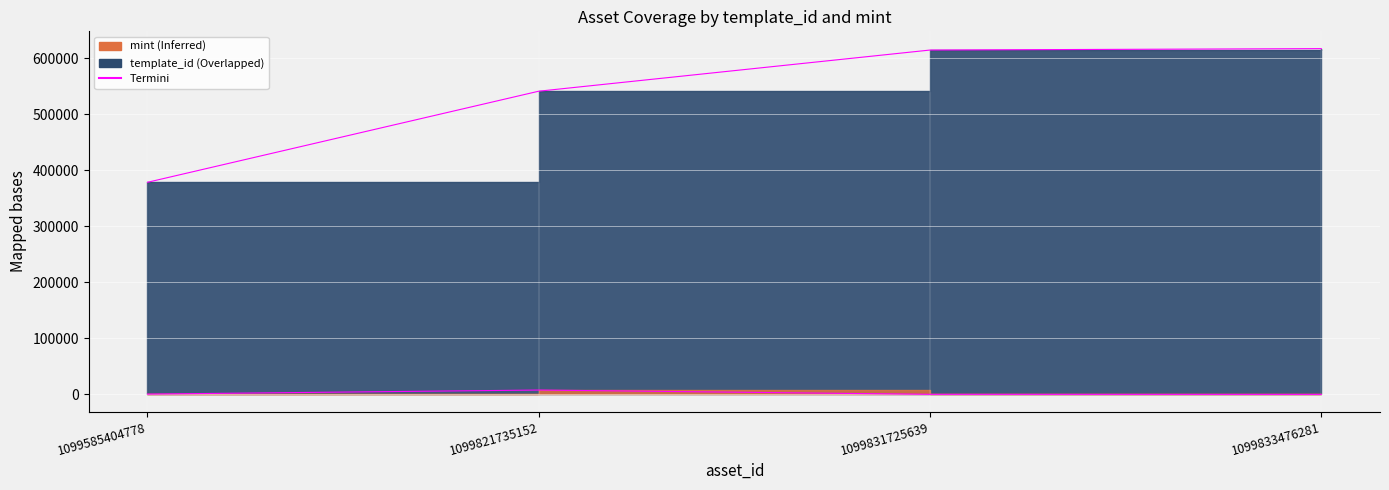

Where is mint nearest to the value 3937?

1099585404778